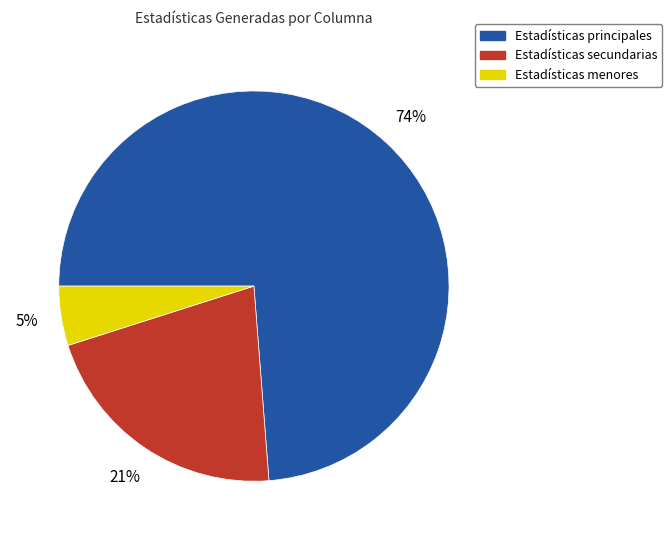

Is there a majority slice in this chart?

Yes